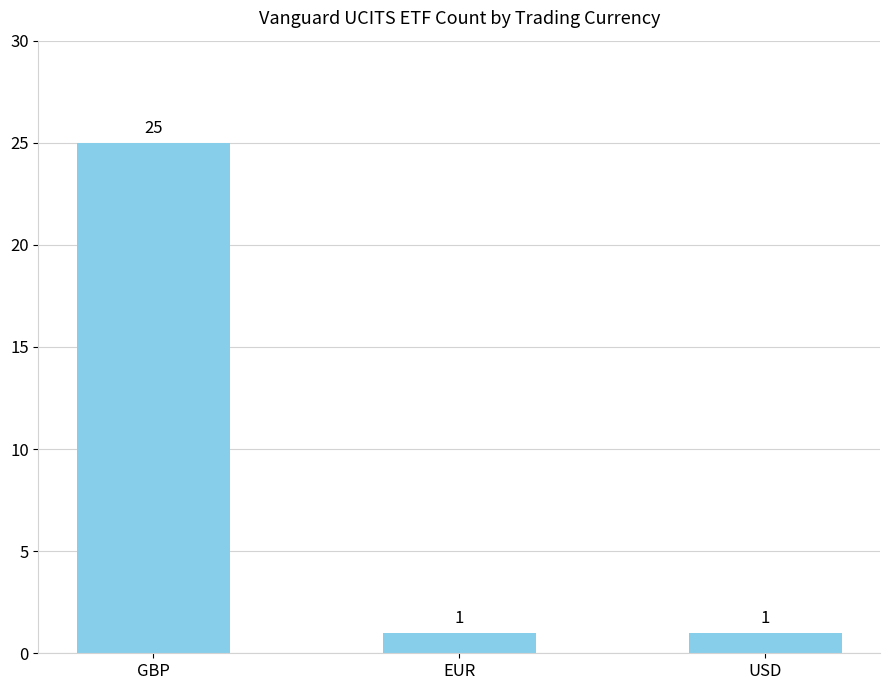

Reading left to right, list all the values displayed in this chart.

25	1	1